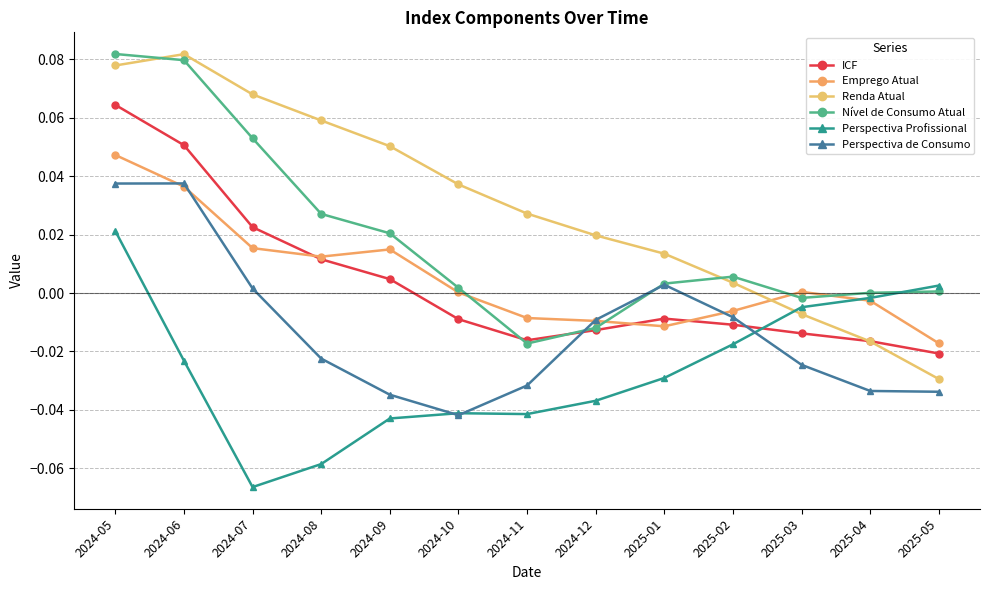

Which category has the highest value in the Emprego Atual series?

2024-05